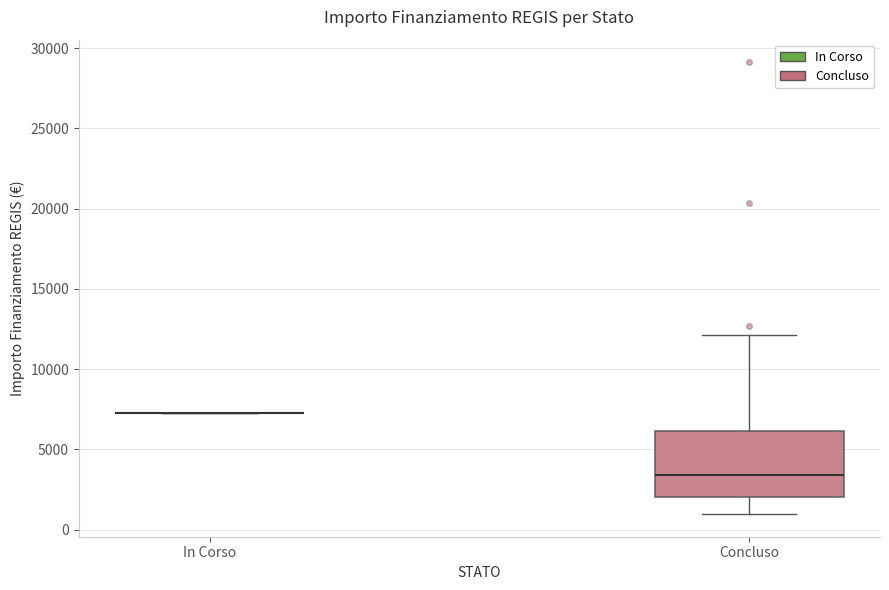

Comparing the boxes themselves (not the whiskers), which one is the tallest?

Concluso